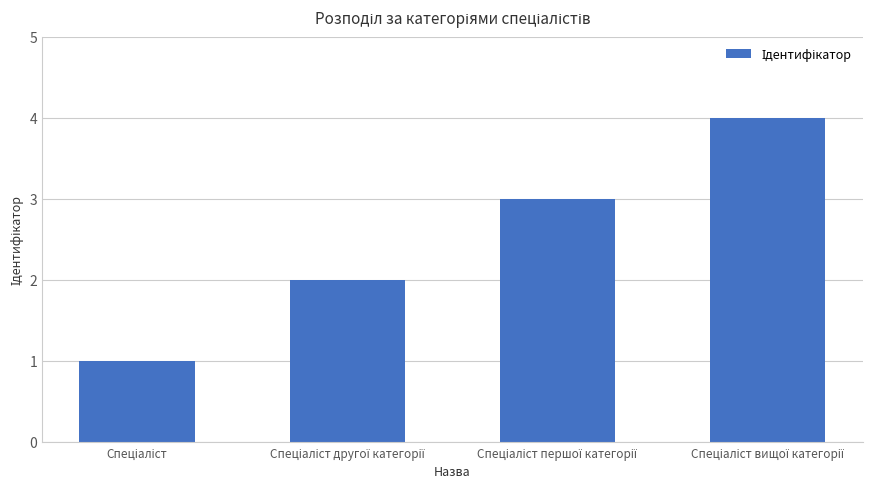

What is the greatest value displayed?

4